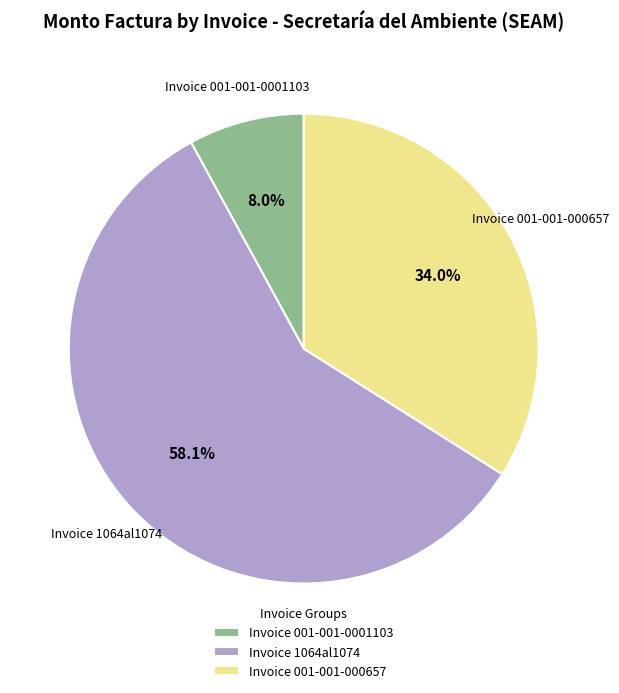

Is there a majority slice in this chart?

Yes